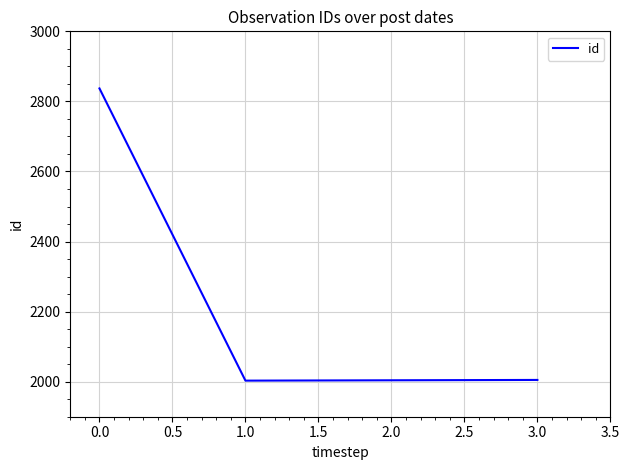

What is the sum of all values?

8849